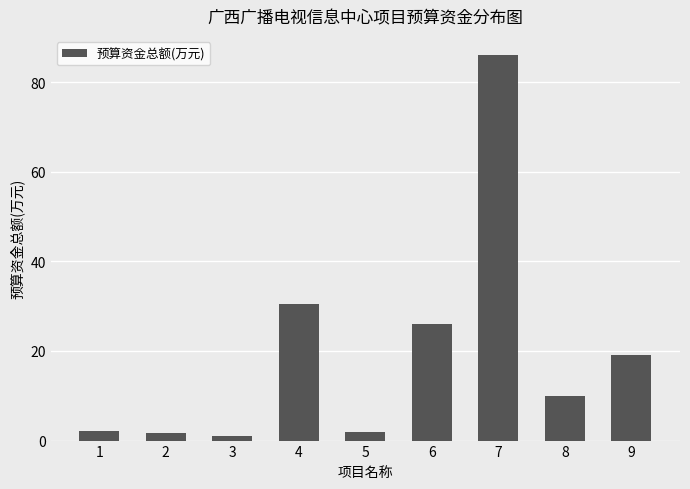

At which label does the data first exceed 10?

4